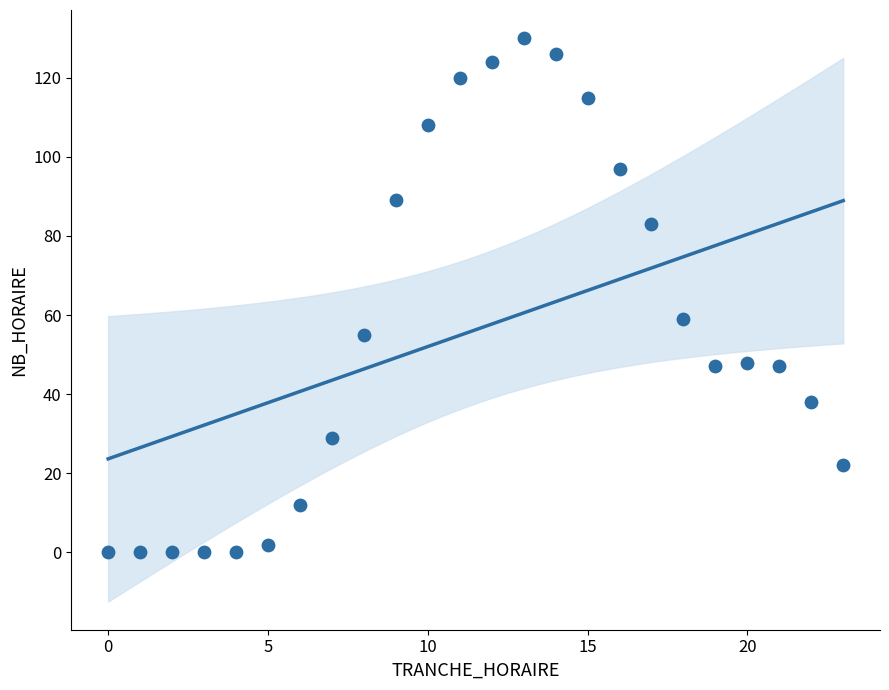

What is the range of X values (max minus min)?

23